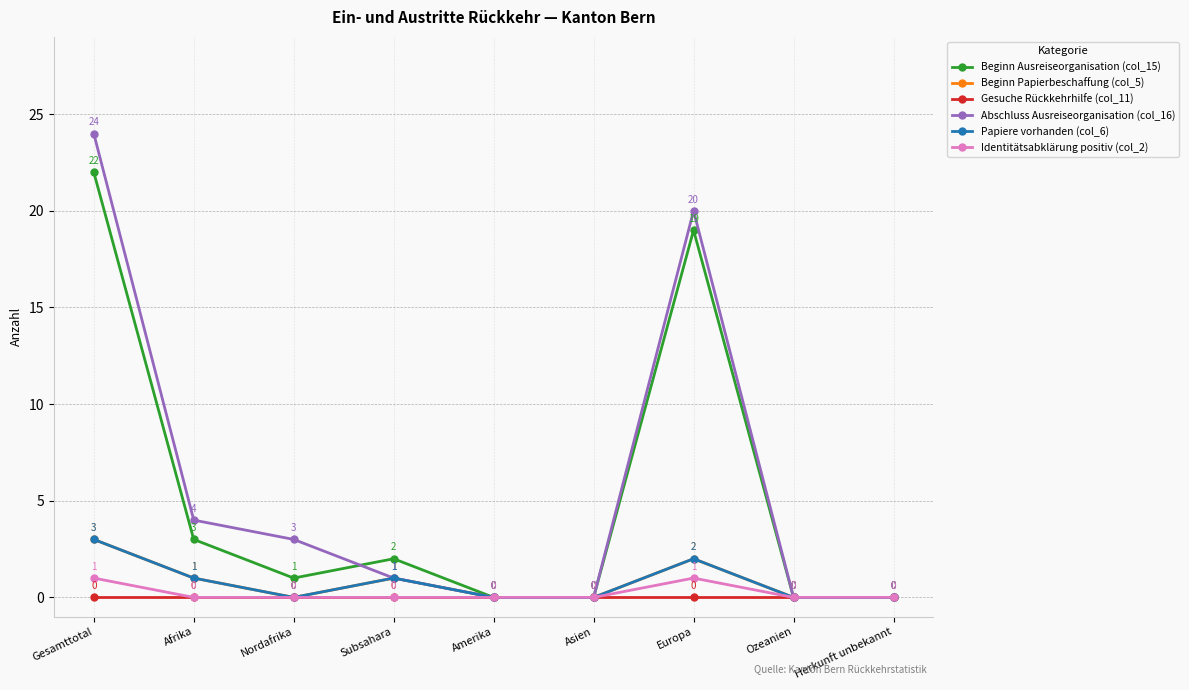

What is the difference between the second highest and second lowest values in the Papiere vorhanden (col_6) series?

2